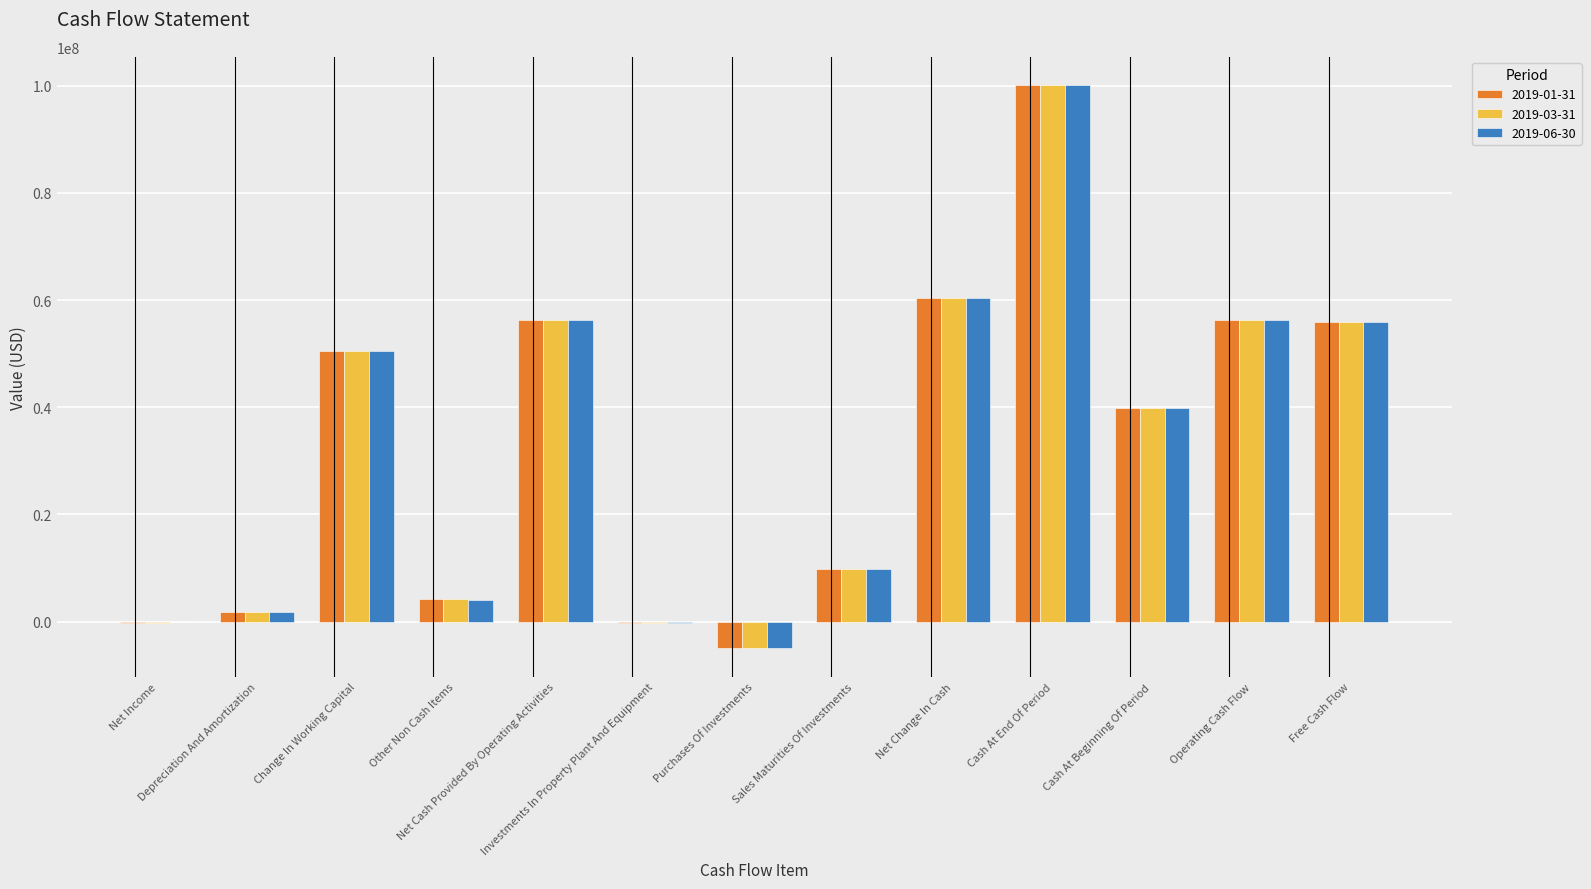

What is the average value of the 2019-01-31 series?

33011085.3